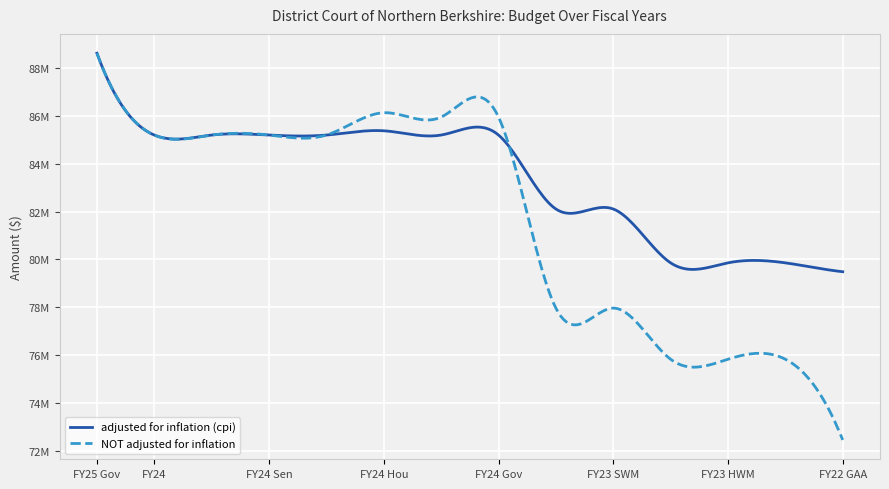

True or false: NOT adjusted for inflation and adjusted for inflation (cpi) cross at least once.

True